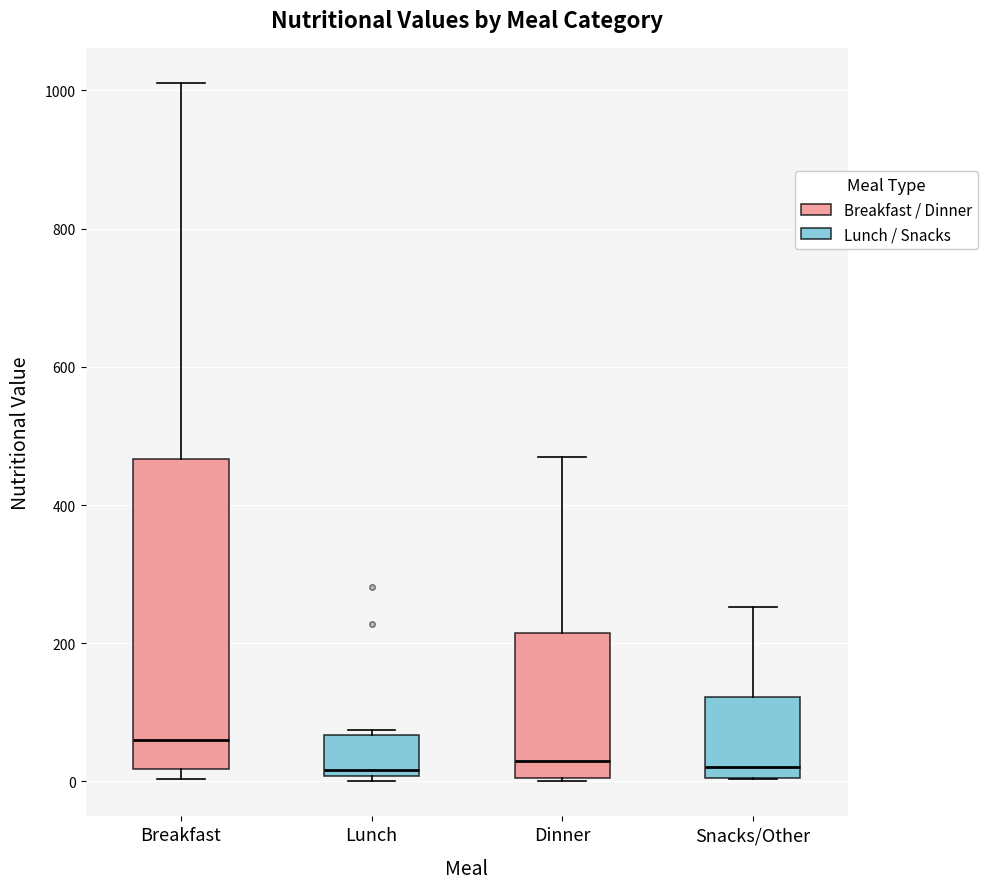

Reading left to right, read every box against the y-axis: the position of its median line, the range the box covers, and the ends of its whiskers. The values are not printed on the chart, so give them approximately, as read against the axis.

Breakfast: median 60, box 20 to 460, whiskers 0 to 1020
Lunch: median 20, box 0 to 60, whiskers 0 (just below the box's lower edge) to 80
Dinner: median 20, box 0 to 220, whiskers 0 to 480
Snacks/Other: median 20, box 0 to 120, whiskers 0 to 260